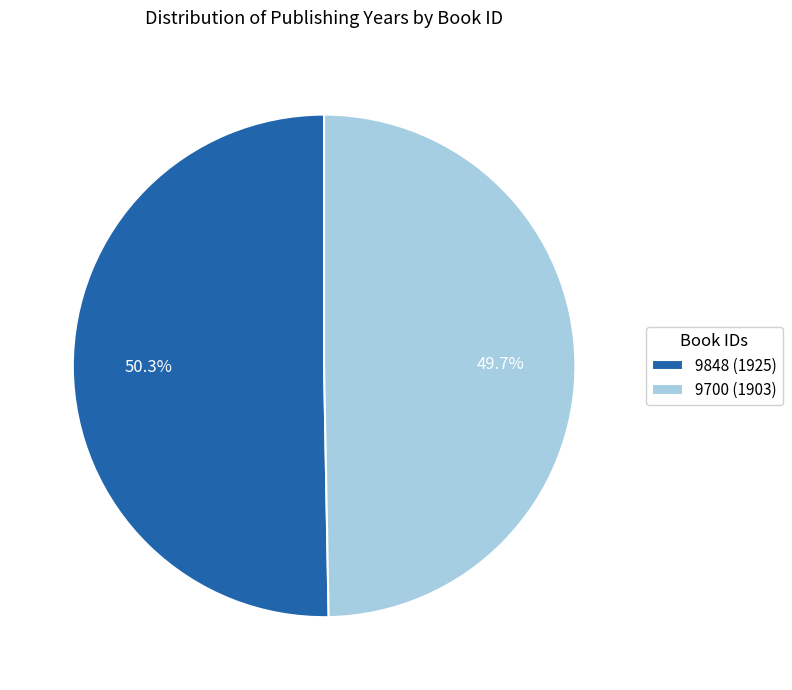

How many segments does this pie chart have?

2